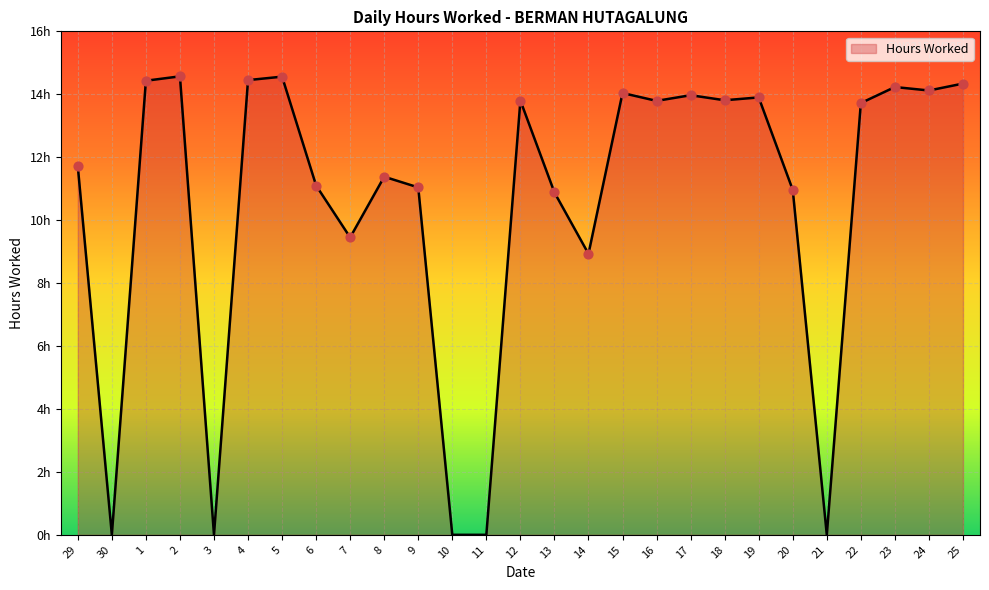

Is this an area chart (filled region under the line)?

Yes